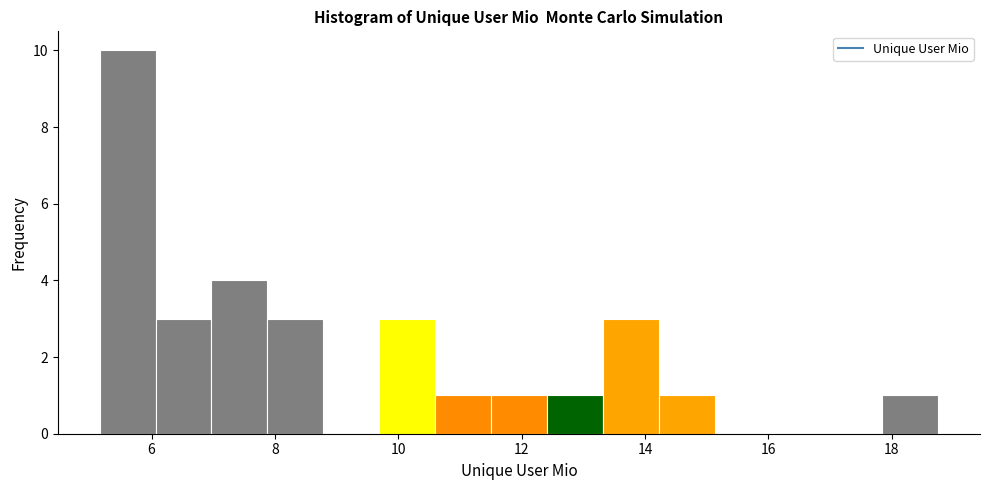

Which range on the x-axis has the tallest bar?

5.2 to 6.0